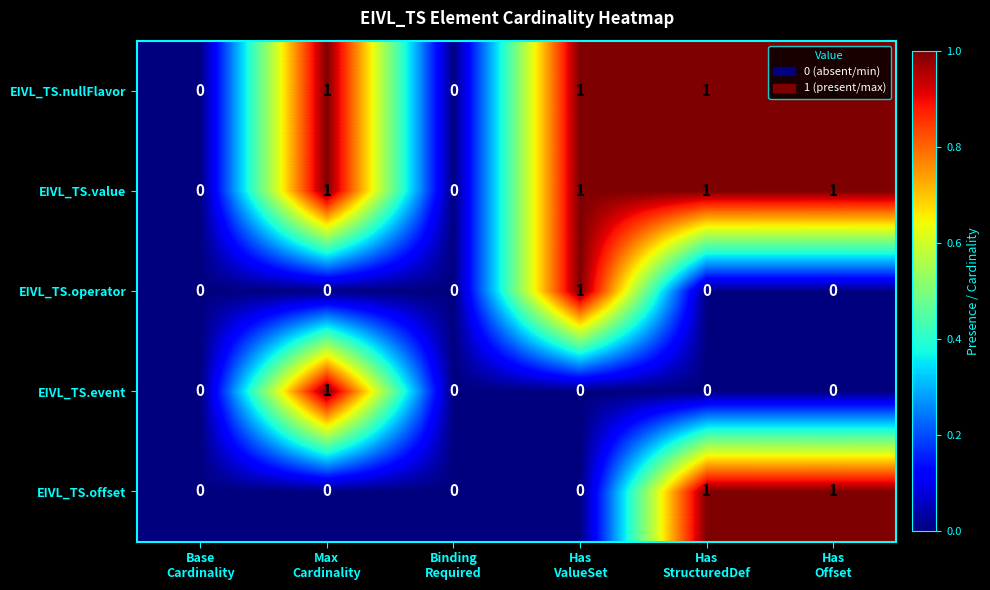

Count the EIVL_TS.offset values in the range 0 to 1.

6